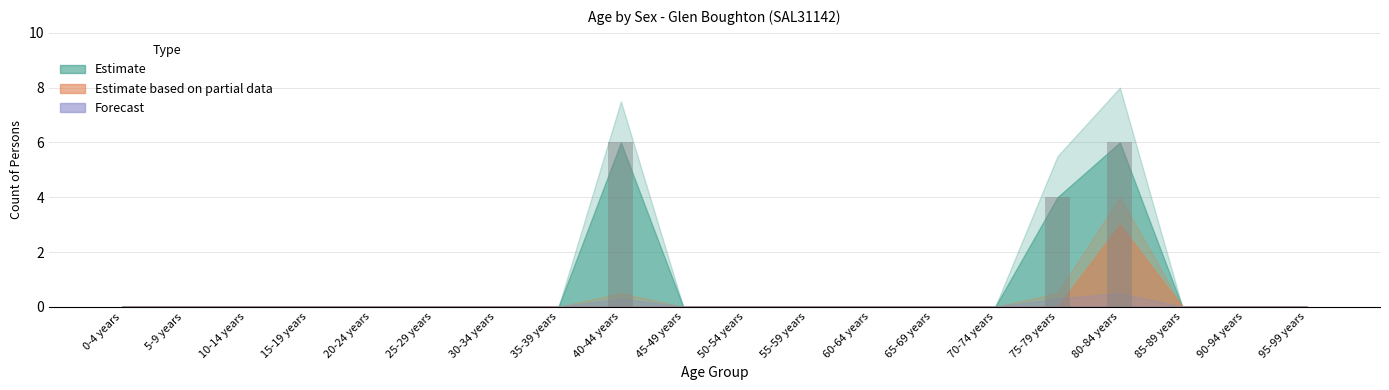

What is the maximum value shown in the chart?

6